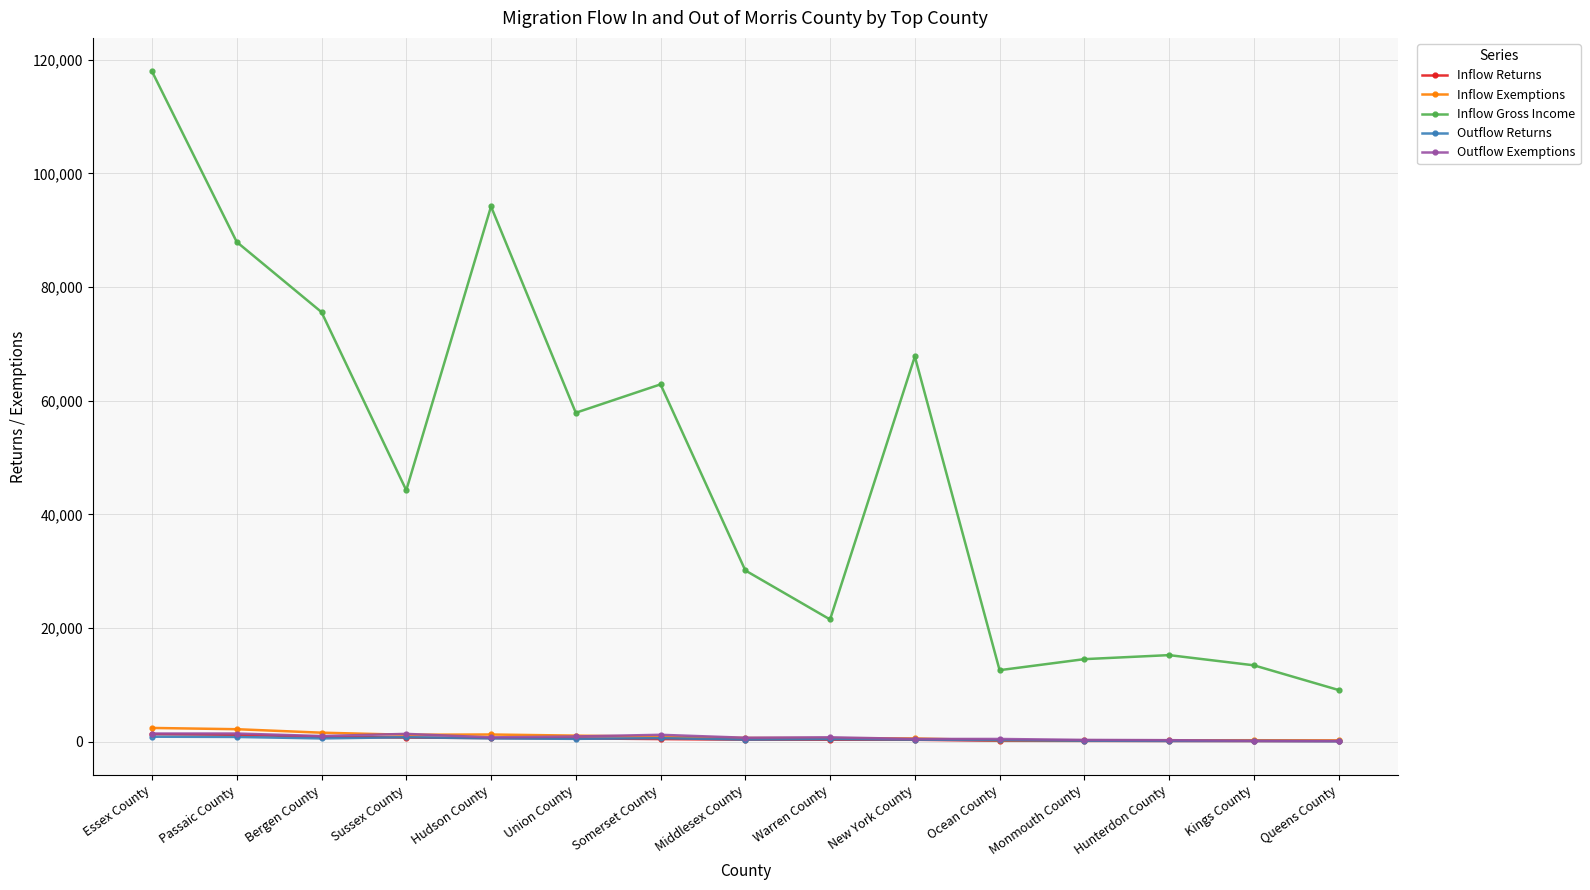

What is the total value across all series at Union County?

61062